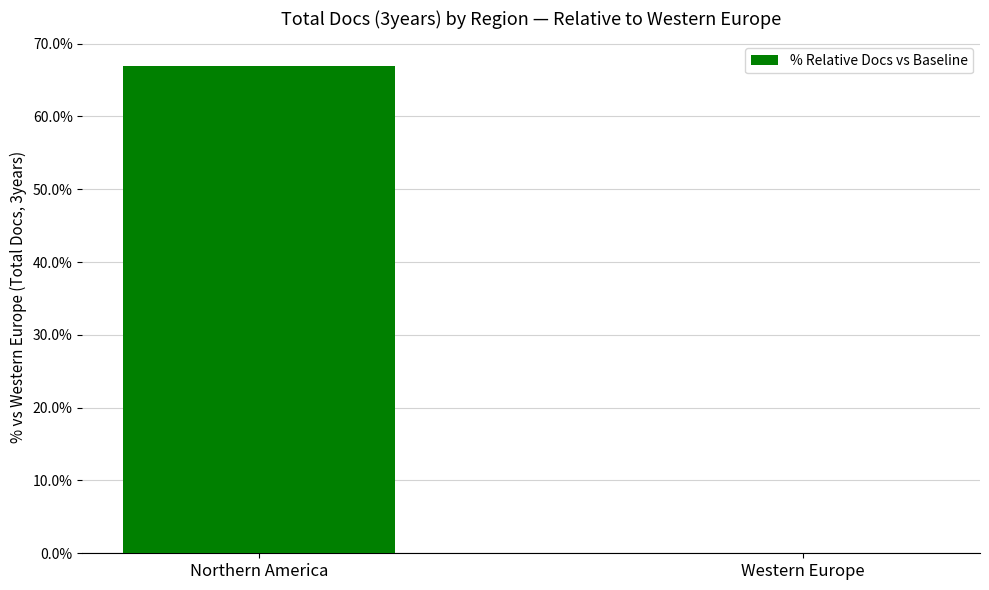

The chart shows a value of 33.9 at Northern America. True or false?

False